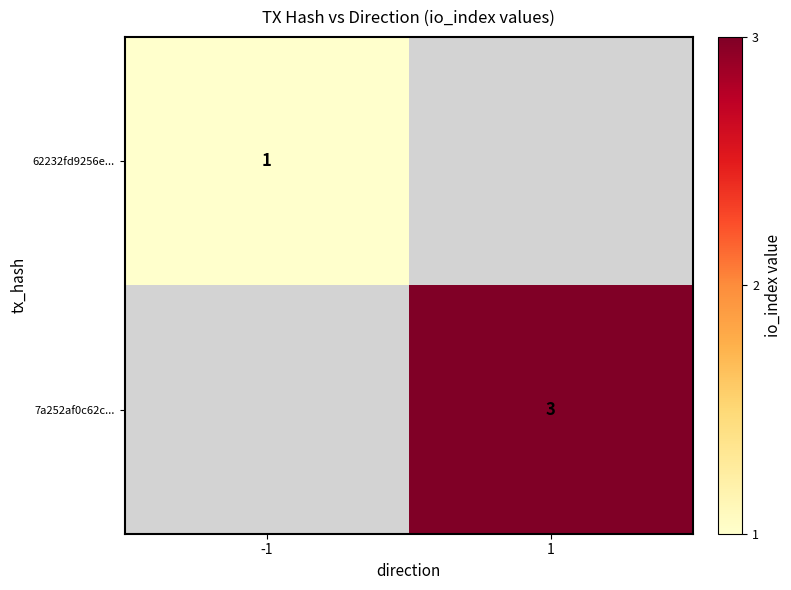

The 62232fd9256e... series shows 1 at -1. True or false?

True